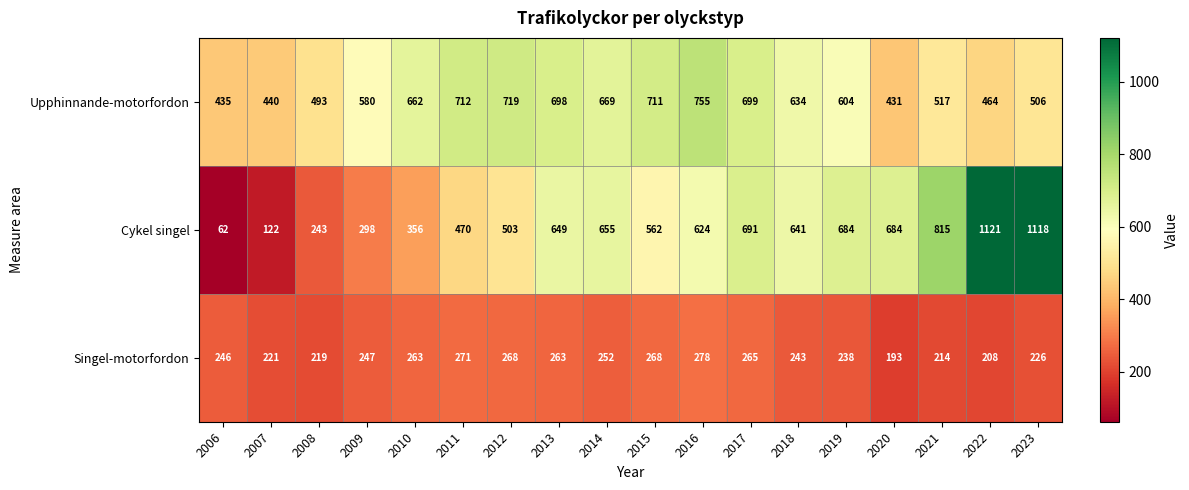

What is the difference between the Upphinnande-motorfordon values at 2019 and 2008?

111